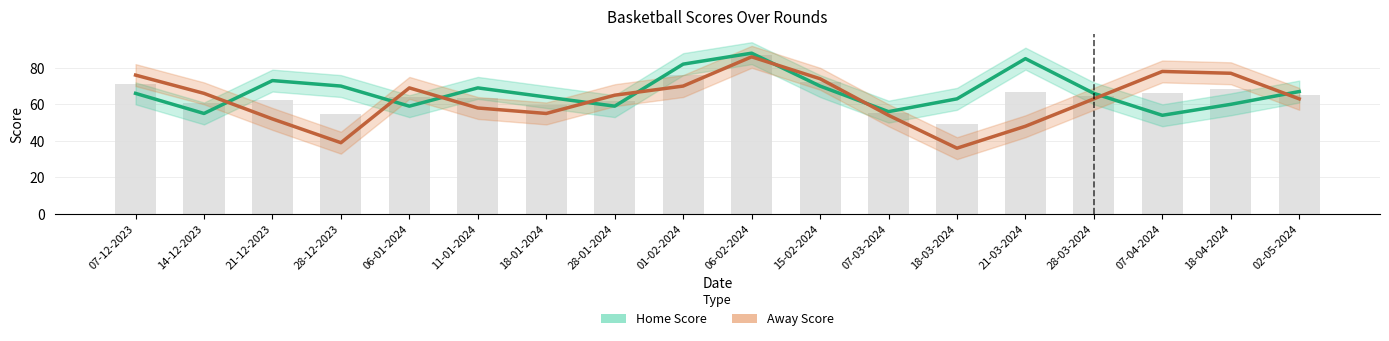

What is the sum of the Away Score values at 07-03-2024 and 28-03-2024?

117